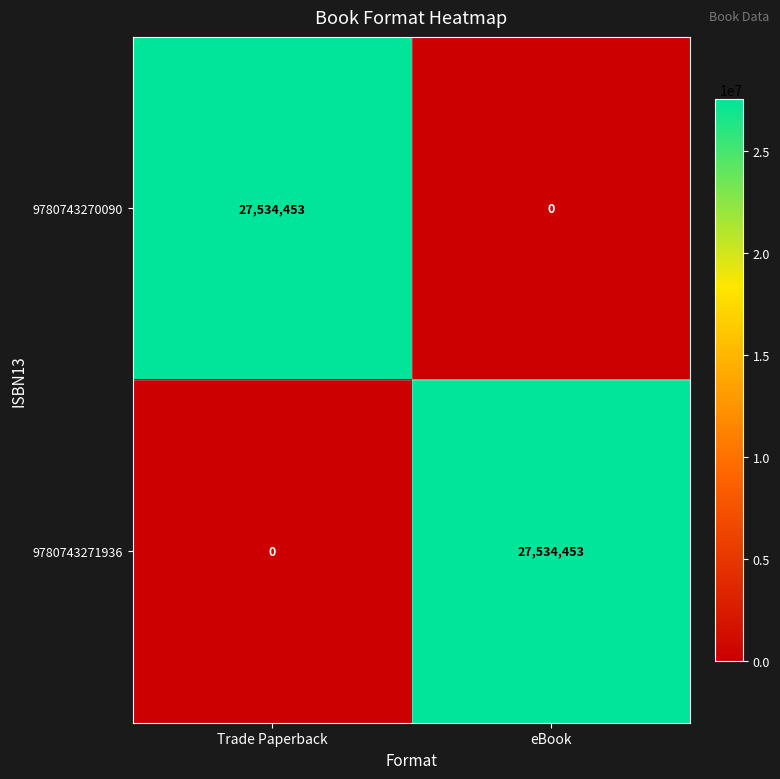

Which category has the highest value in the 9780743270090 series?

Trade Paperback